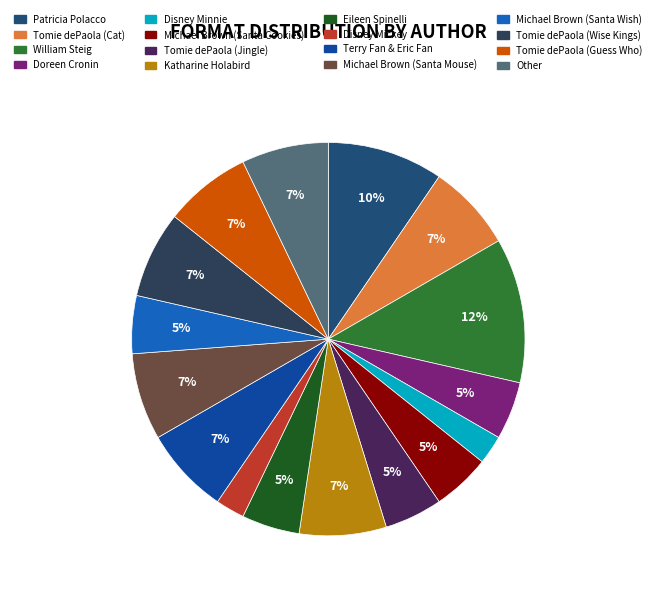

True or false: Other accounts for 15% of the total.

False